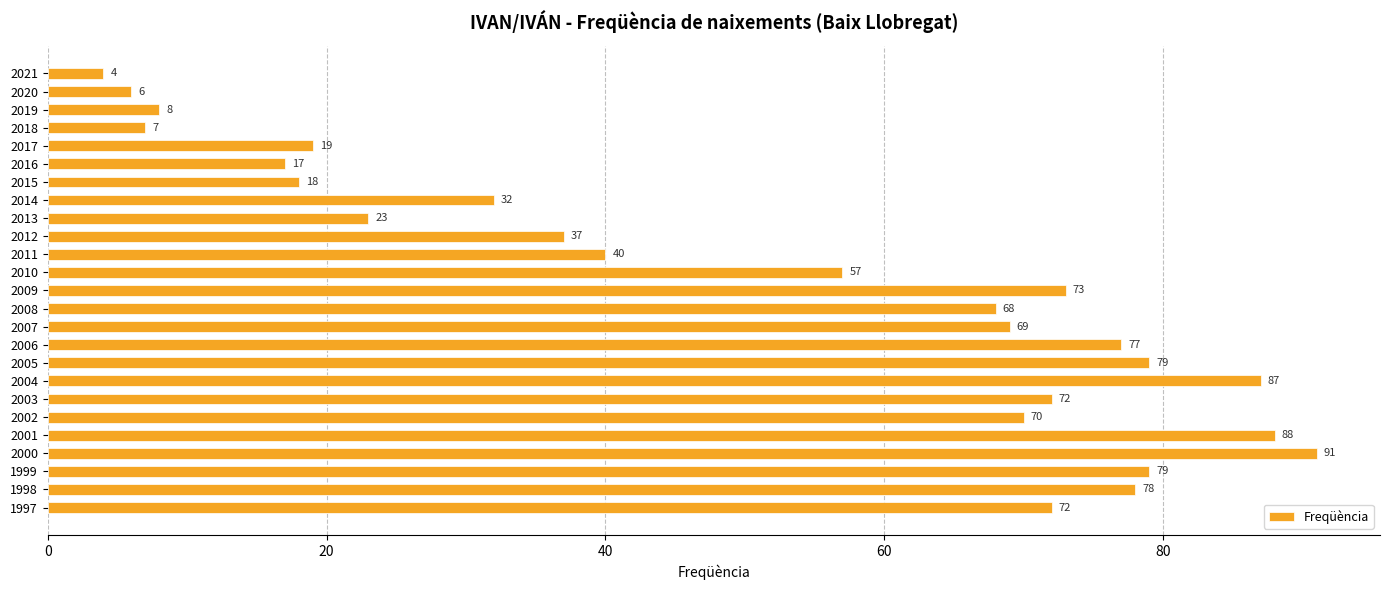

Reading bottom to top, extract all data points from this chart.

72	78	79	91	88	70	72	87	79	77	69	68	73	57	40	37	23	32	18	17	19	7	8	6	4